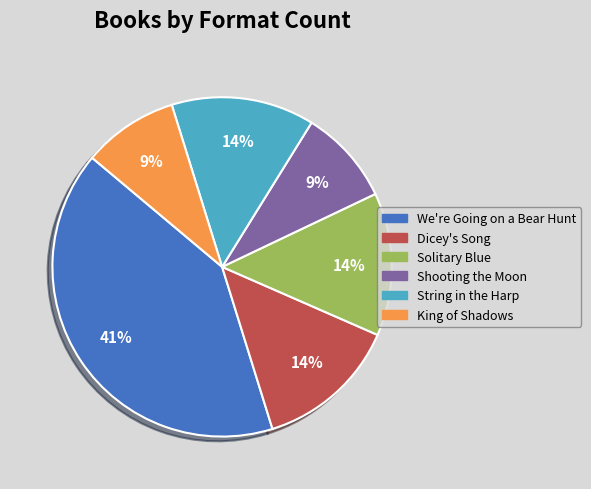

Which slice is the largest?

We're Going on a Bear Hunt